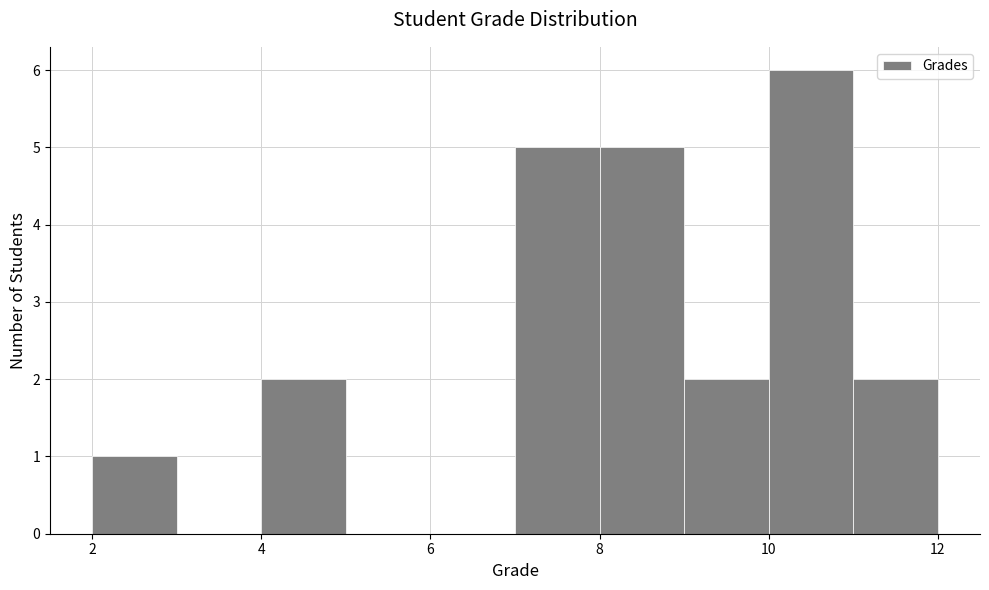

How tall is the bar that spans 4 to 5 on the x-axis? The values are not printed on the chart, so give them approximately, as read against the axis.

2